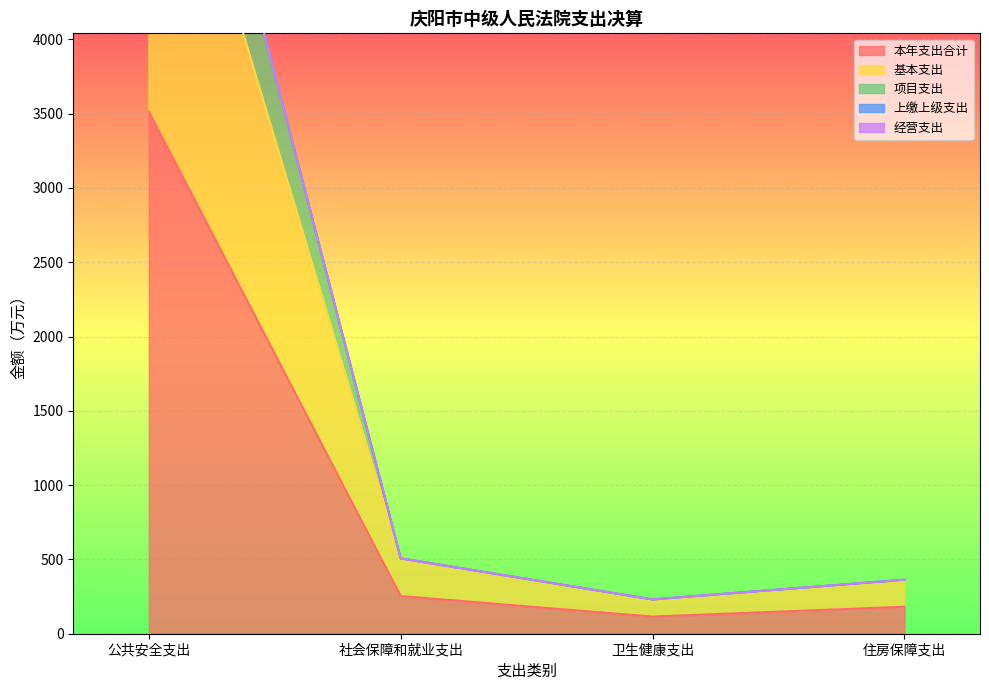

How many data points in 项目支出 are above 507?

1